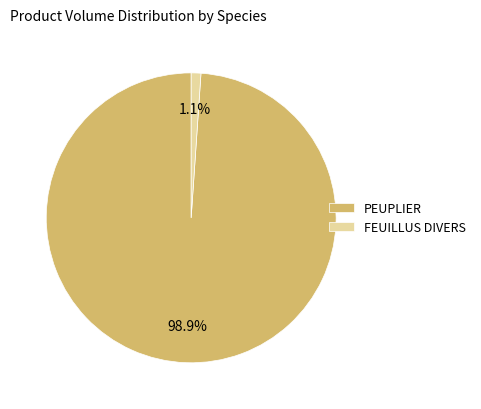

Does any single category account for the majority?

Yes